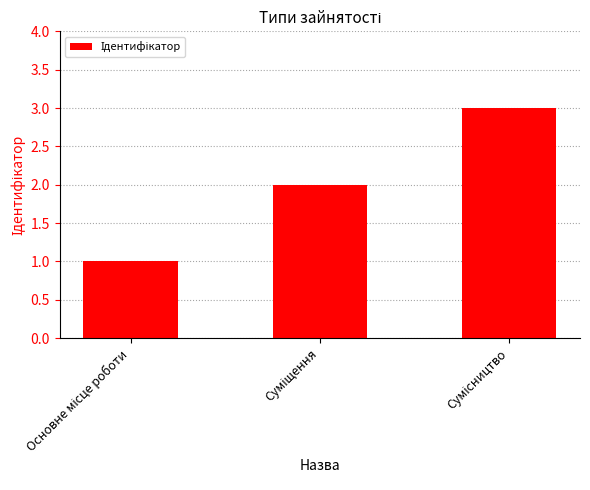

How many values are below 2?

1